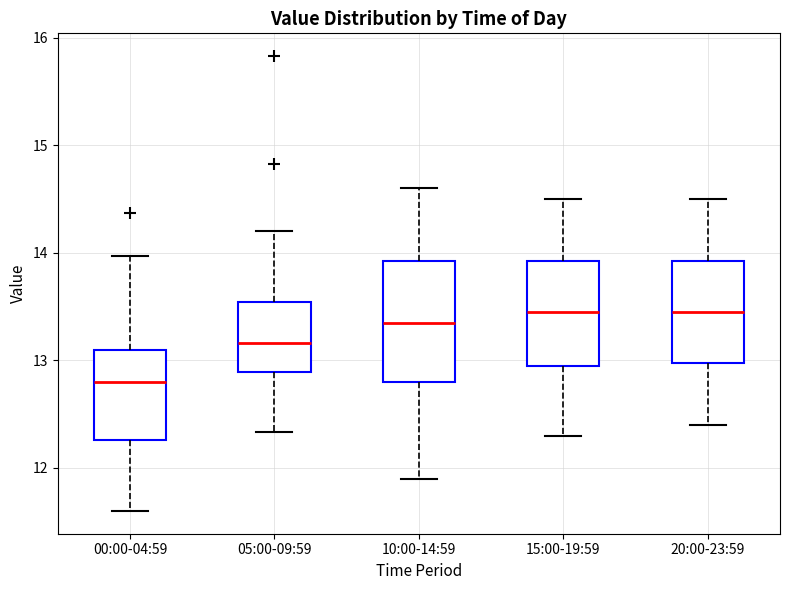

Reading left to right, read every box against the y-axis: the position of its median line, the range the box covers, and the ends of its whiskers. The values are not printed on the chart, so give them approximately, as read against the axis.

00:00-04:59: median 12.8, box 12.3 to 13.1, whiskers 11.6 to 14.0
05:00-09:59: median 13.2, box 12.9 to 13.5, whiskers 12.3 to 14.2
10:00-14:59: median 13.4, box 12.8 to 13.9, whiskers 11.9 to 14.6
15:00-19:59: median 13.5, box 13.0 to 13.9, whiskers 12.3 to 14.5
20:00-23:59: median 13.5, box 13.0 to 13.9, whiskers 12.4 to 14.5